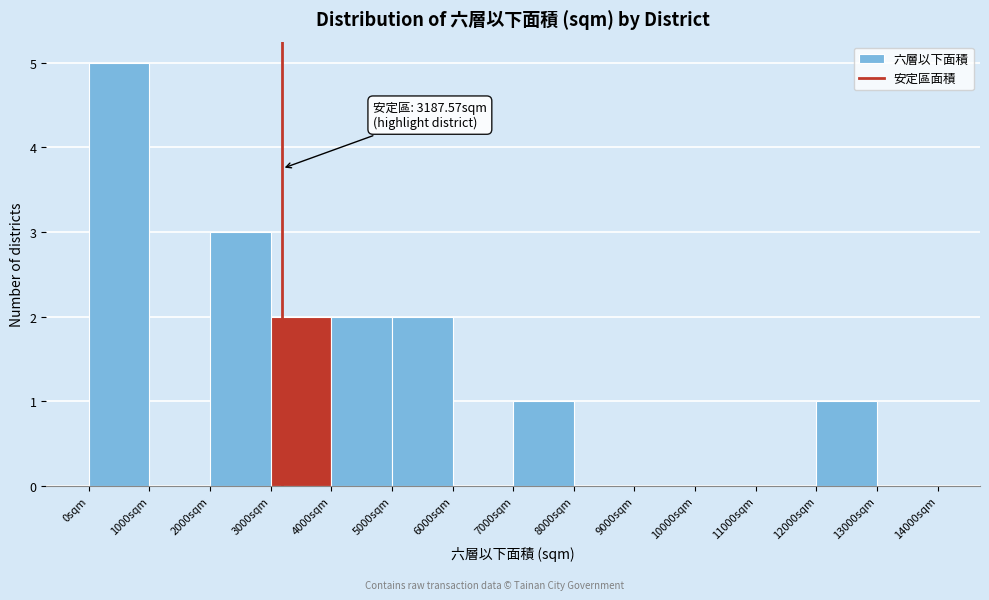

Which range on the x-axis has the tallest bar?

0 to 1000